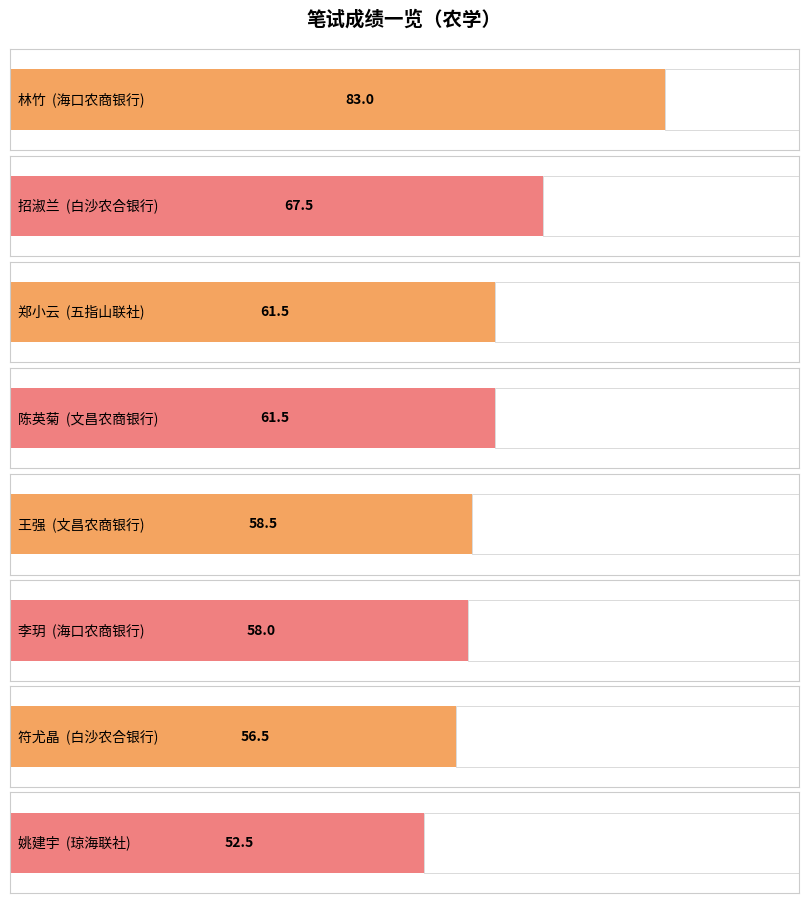

What is the label of the 6th bar from the left?

李玥